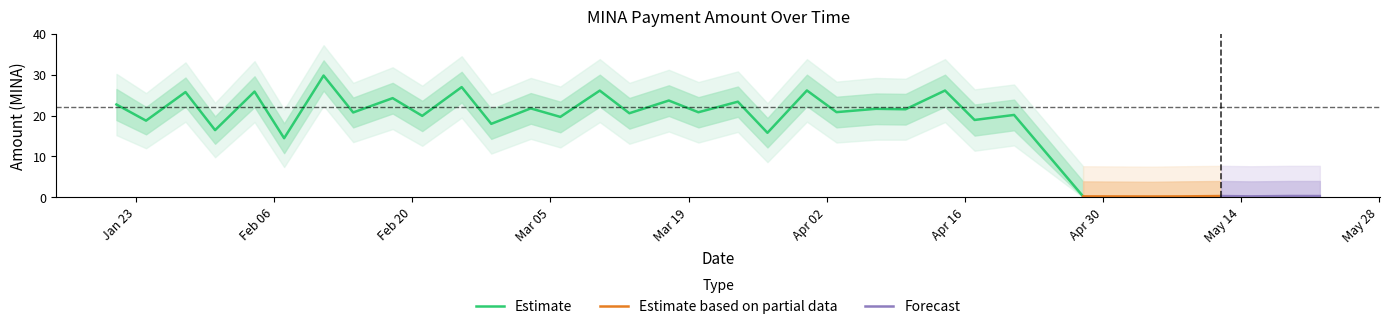

Rank the categories by value from highest to lowest.

2024-02-11, 2024-02-25, 2024-03-31, 2024-04-14, 2024-03-10, 2024-02-04, 2024-01-28, 2024-02-18, 2024-03-17, 2024-03-24, 2024-01-21, 2024-03-03, 2024-04-07, 2024-04-10, 2024-04-03, 2024-03-20, 2024-02-14, 2024-03-13, 2024-04-21, 2024-02-21, 2024-03-06, 2024-04-17, 2024-01-24, 2024-02-28, 2024-01-31, 2024-03-27, 2024-02-07, 2024-05-19, 2024-05-12, 2024-05-22, 2024-05-15, 2024-04-28, 2024-05-08, 2024-05-05